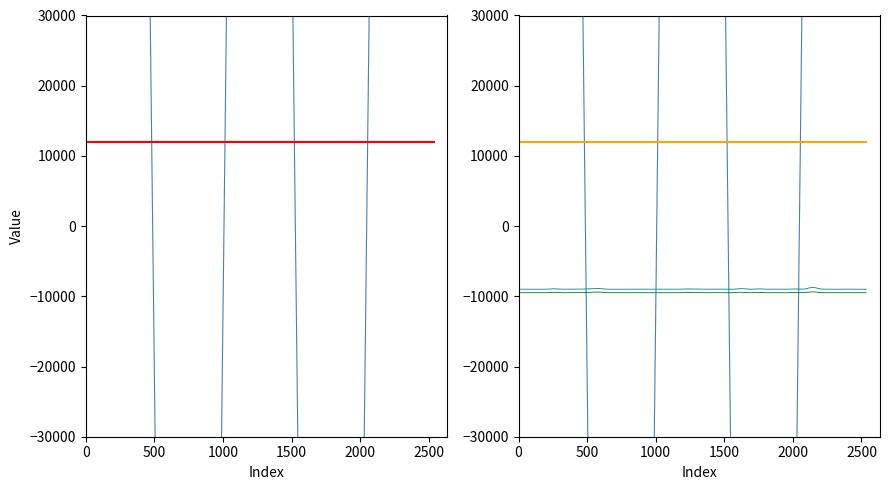

Does the chart display data point markers on the line(s)?

No